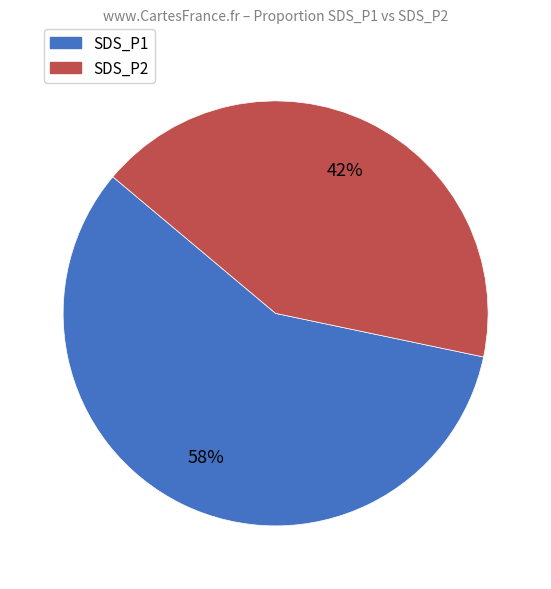

To the nearest percent, what is the average slice percentage?

50%